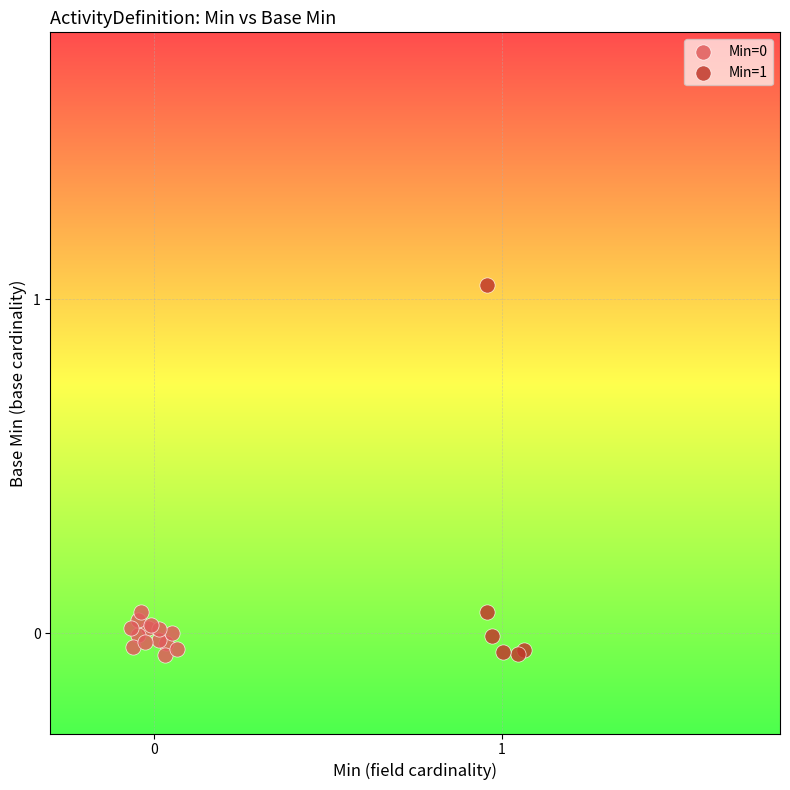

Which series reaches the maximum Y coordinate?

Min=1